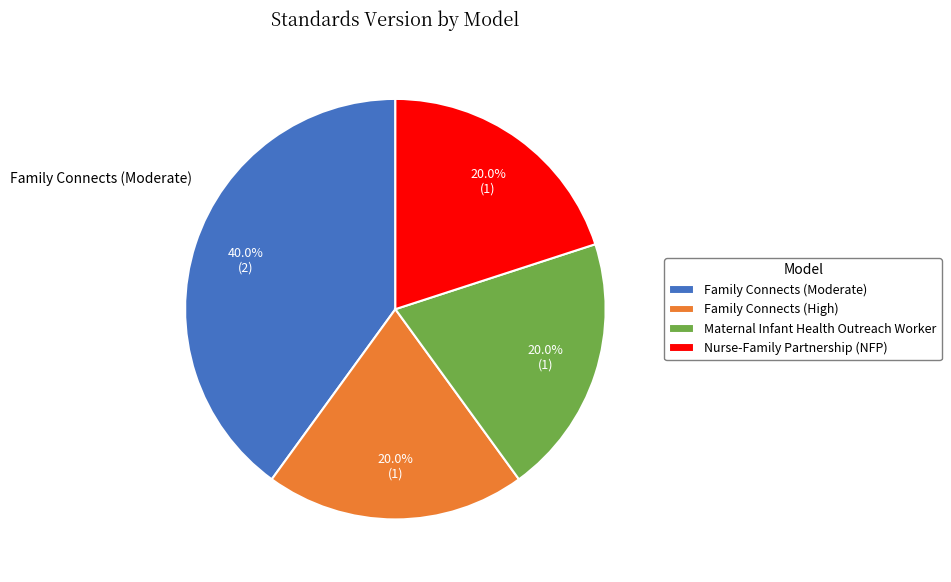

What is the total percentage of Nurse-Family Partnership (NFP) and Family Connects (Moderate)?

60.0%